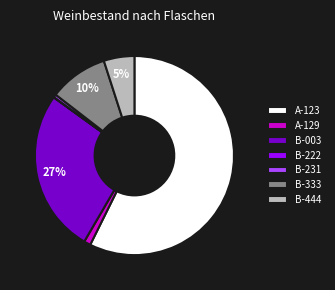

Which slice is the largest?

A-123